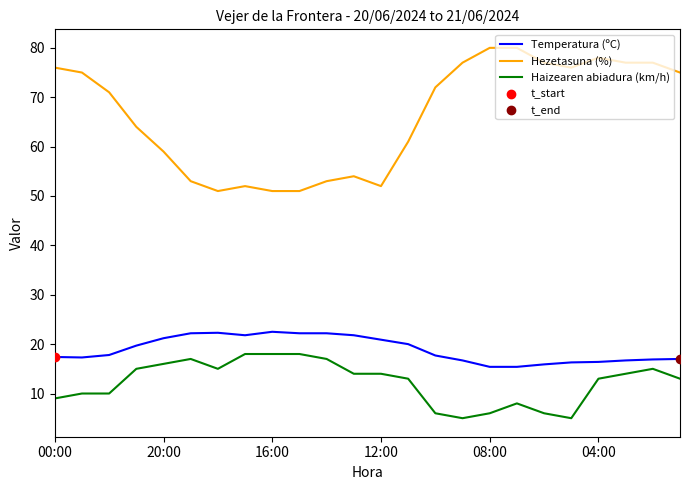

Which series has the largest total across all categories?

Hezetasuna (%)